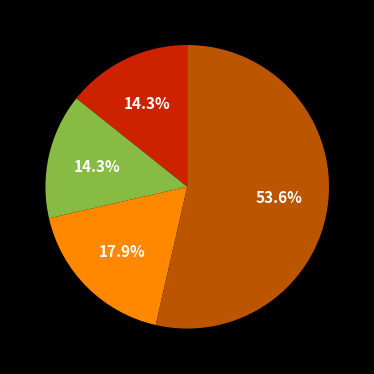

Does any single category account for the majority?

Yes